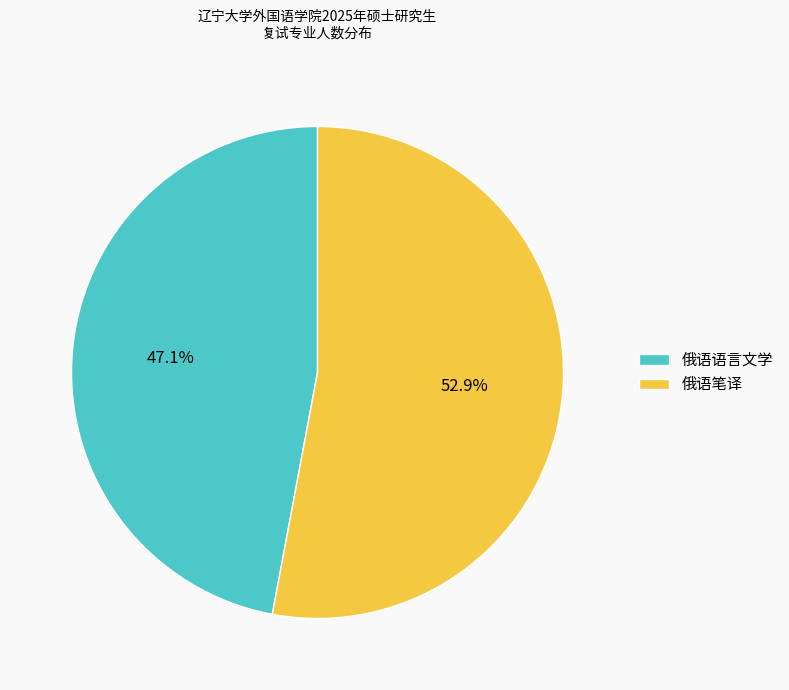

Rank the categories by value from lowest to highest.

俄语语言文学, 俄语笔译